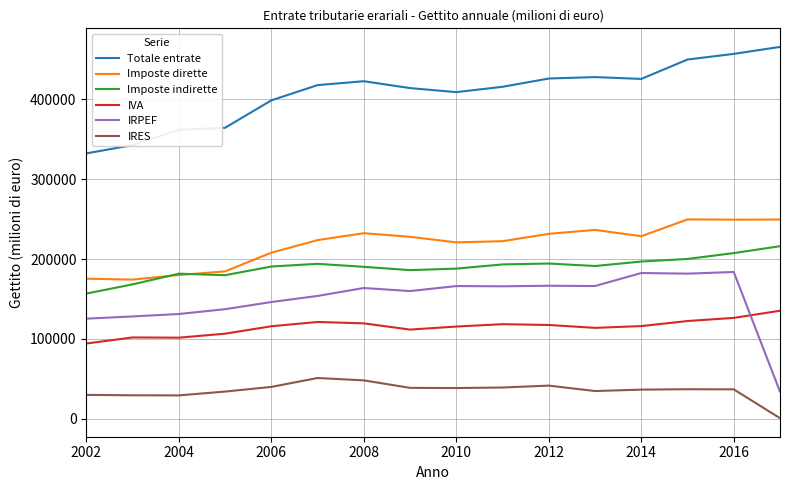

Rank the series by their maximum value, from highest to lowest.

Totale entrate, Imposte dirette, Imposte indirette, IRPEF, IVA, IRES